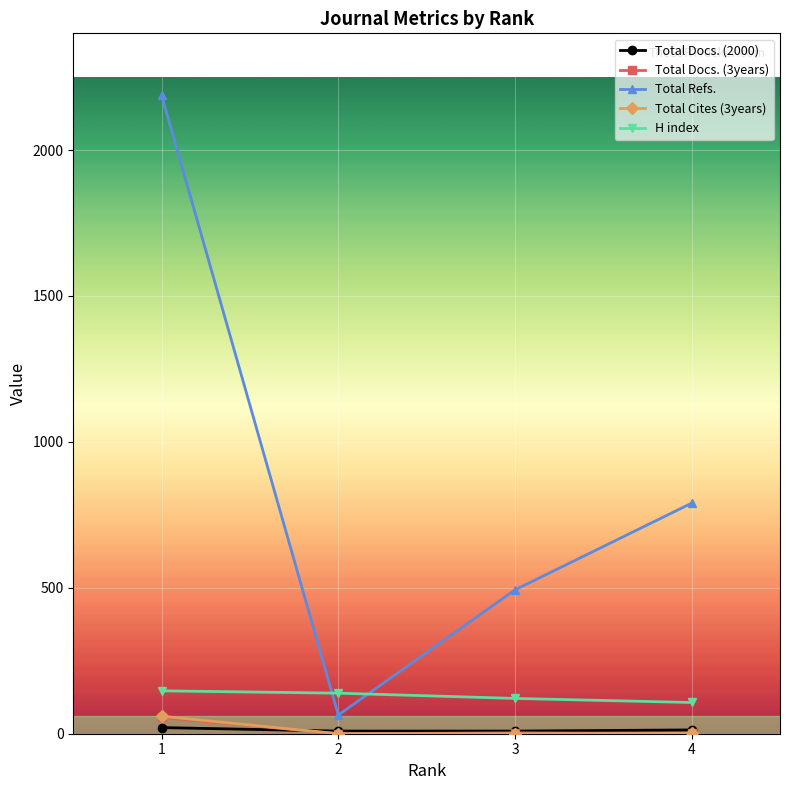

True or false: Total Refs. has more than 1 interior local peaks.

False